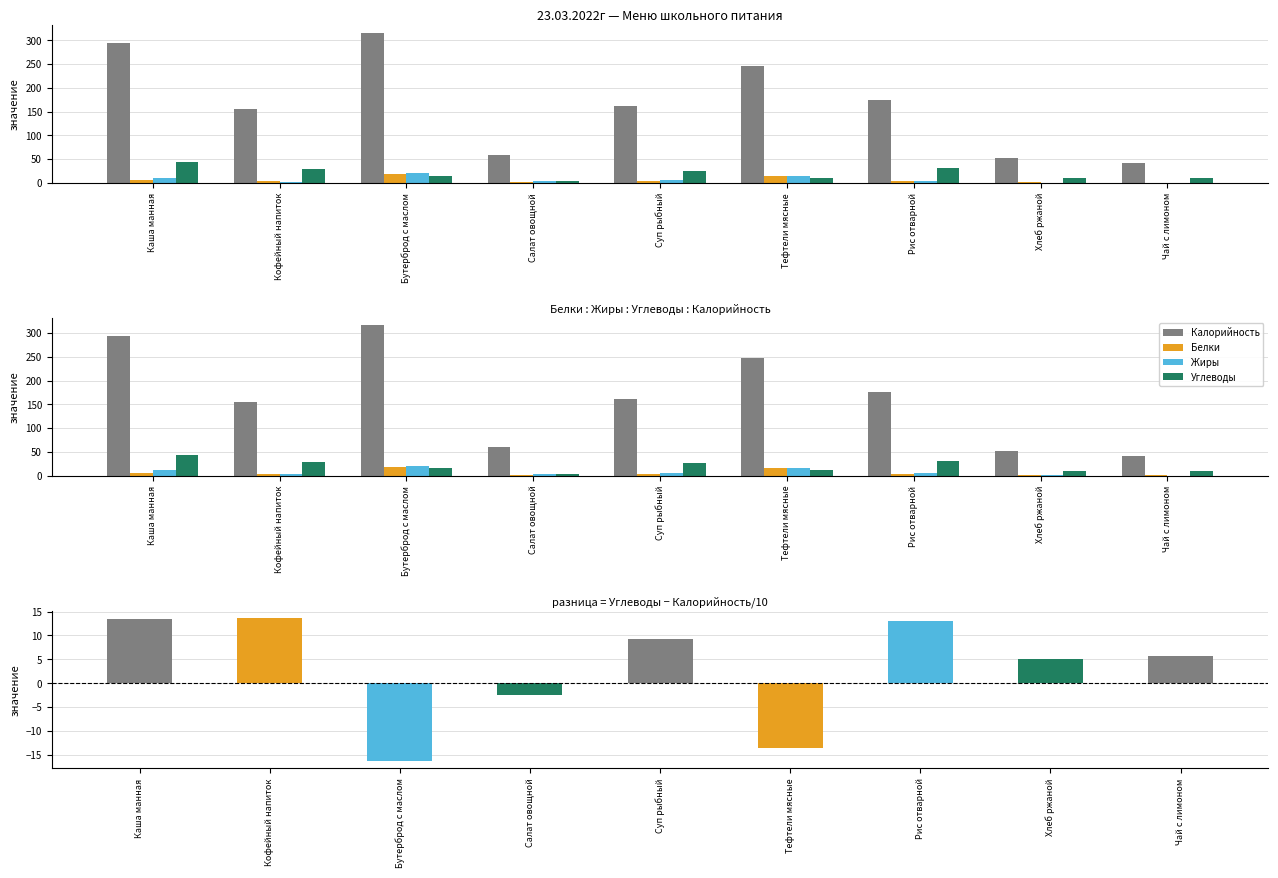

At which label does Жиры reach its minimum?

Чай с лимоном